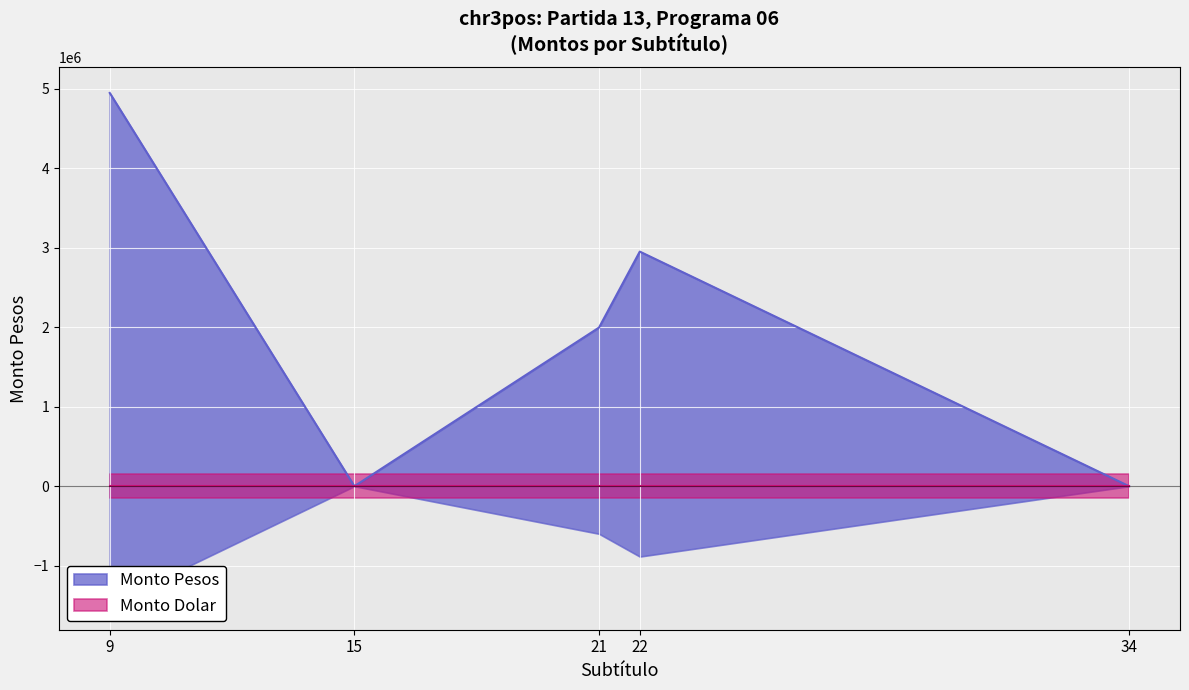

What is the greatest value displayed?

4949442